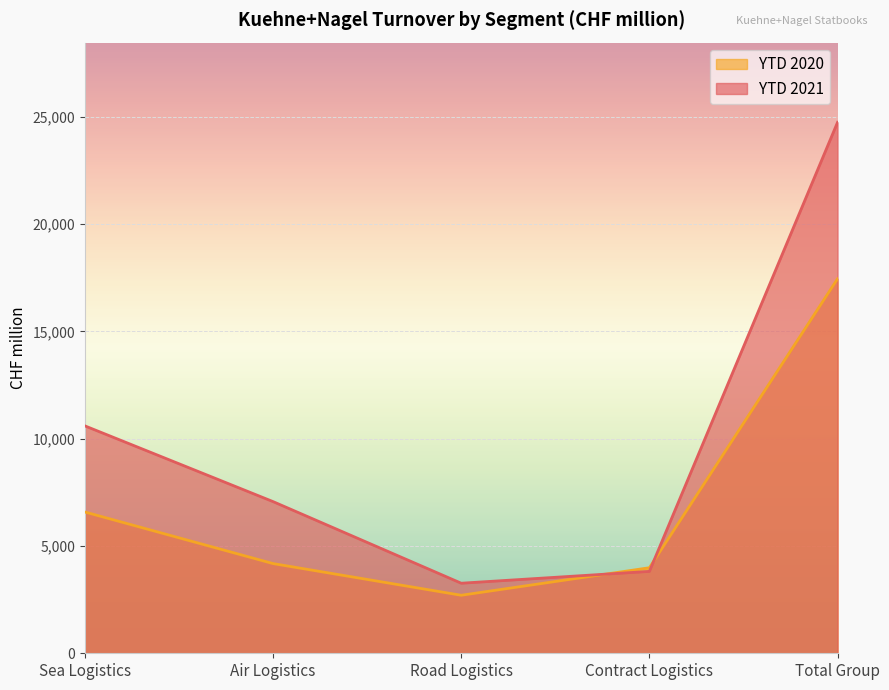

What is the total value across all series at Sea Logistics?

17175